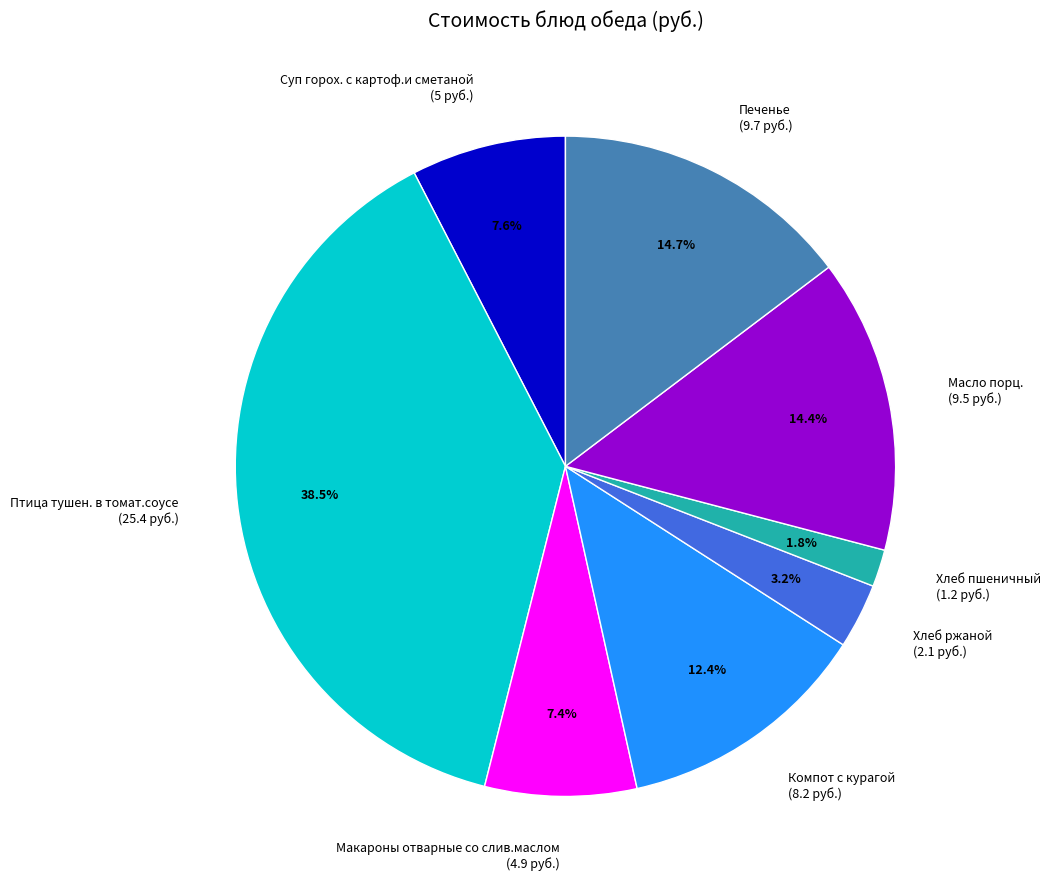

Which has a higher value, Макароны отварные со слив.маслом (4.9 руб.) or Хлеб пшеничный (1.2 руб.)?

Макароны отварные со слив.маслом (4.9 руб.)